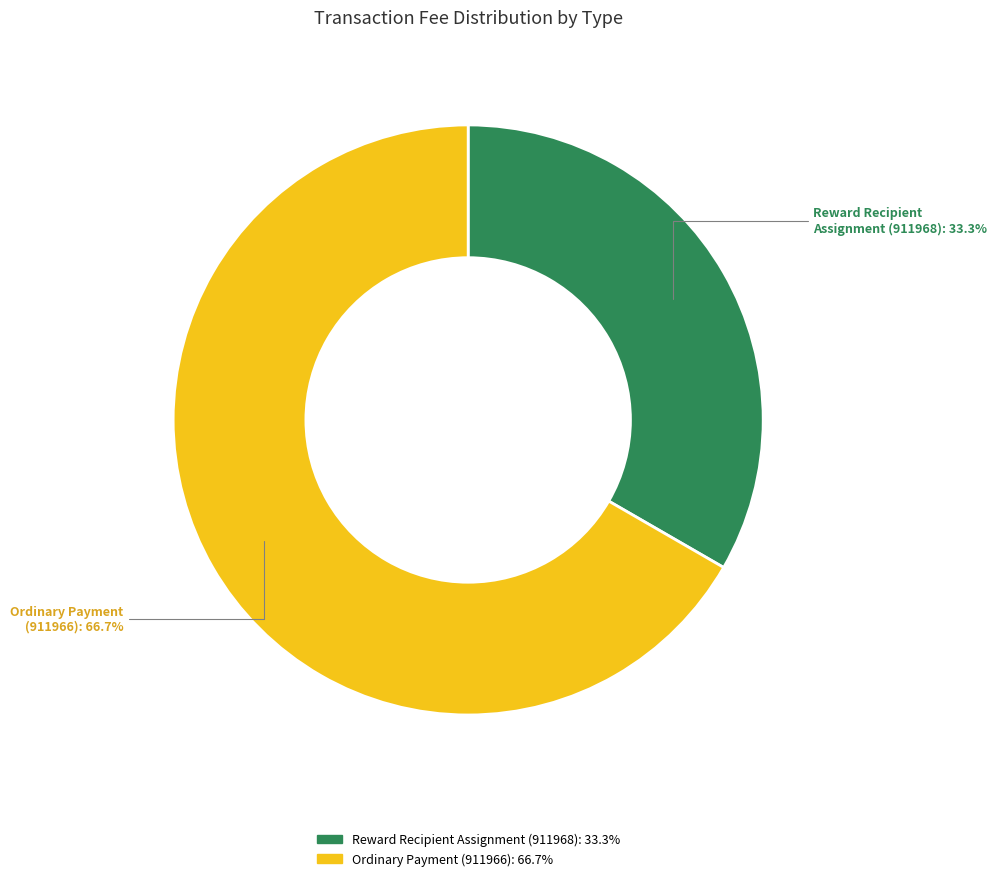

To the nearest percent, what portion does Ordinary Payment (911966) represent?

67%